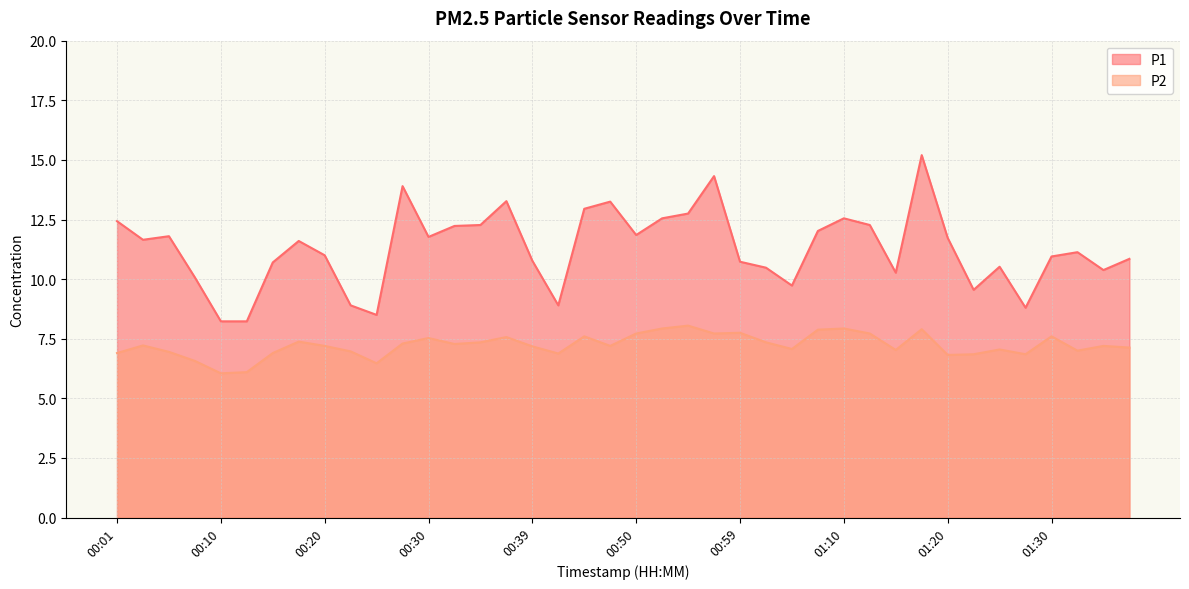

Where does the P2 series first go above 7?

00:03